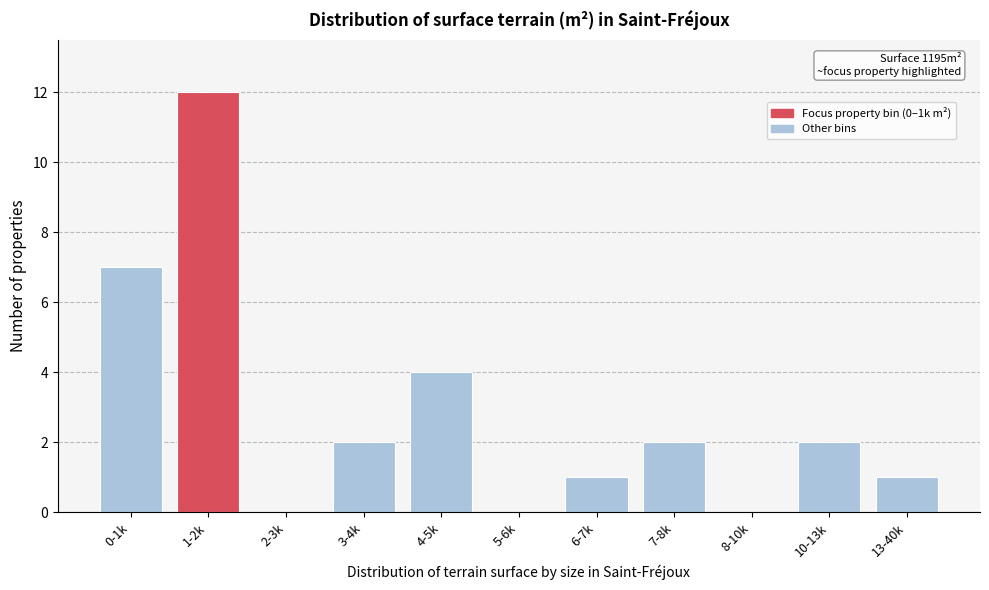

Reading left to right, what are all the values shown in this chart?

0-1k=7	1-2k=12	2-3k=0	3-4k=2	4-5k=4	5-6k=0	6-7k=1	7-8k=2	8-10k=0	10-13k=2	13-40k=1